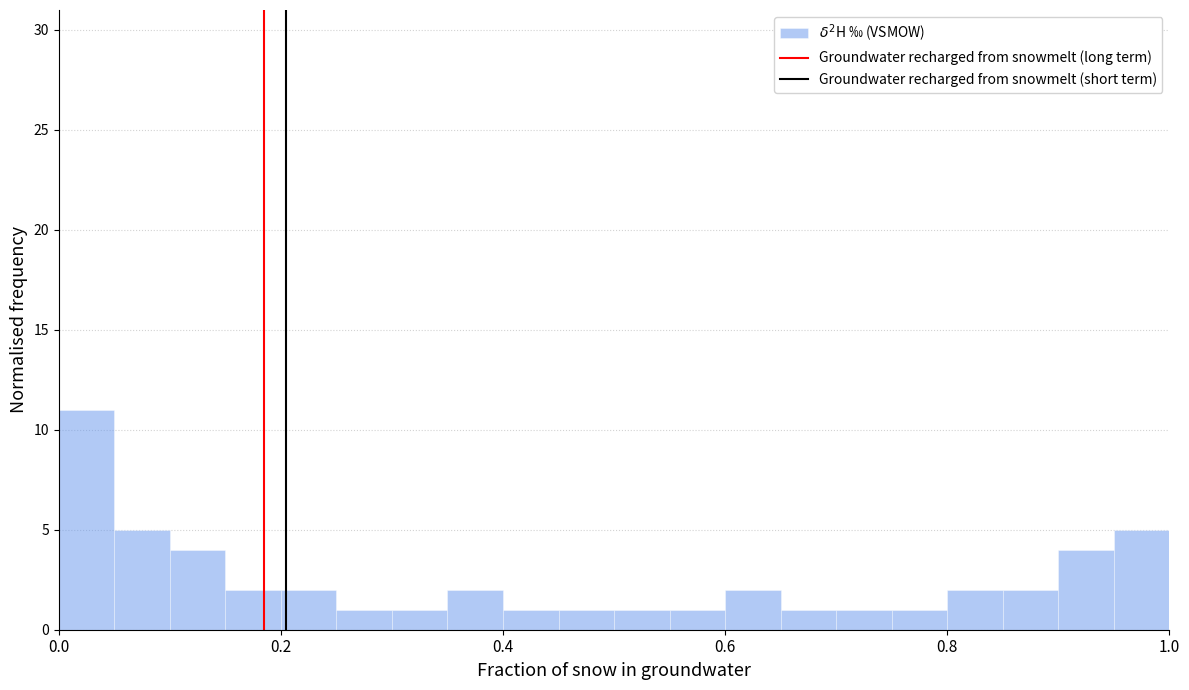

Around what value on the x-axis is the tallest bar? Give the approximate position of its centre, as read against the axis.

0.02